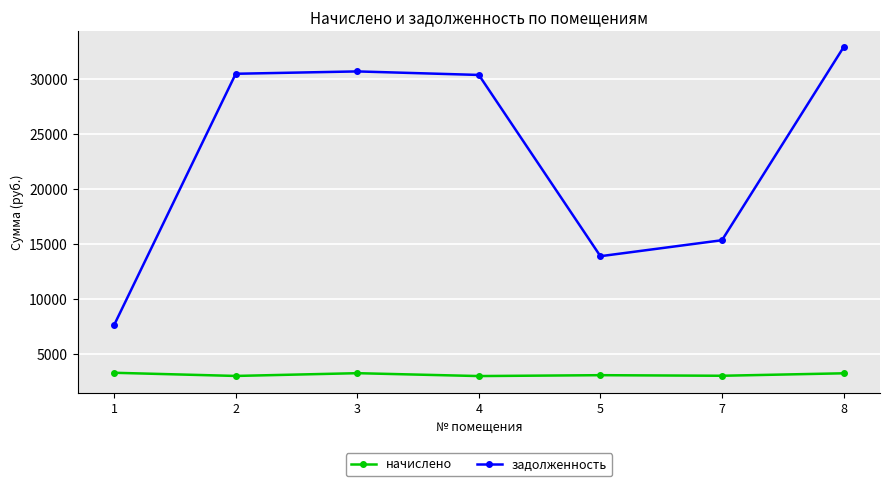

True or false: задолженность has a value of 43724.4 at 3.

False